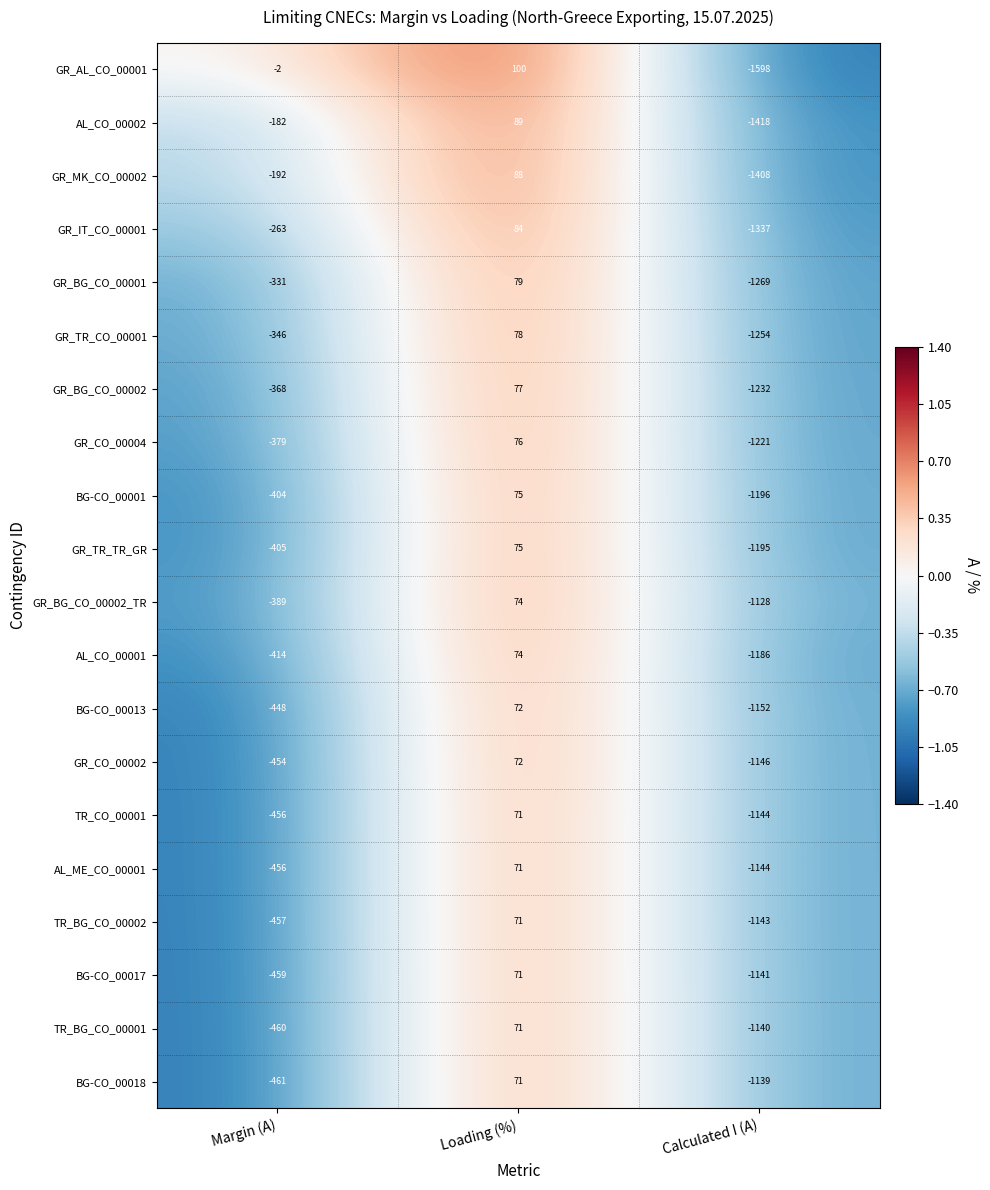

What is the difference between the second highest and minimum values in the GR_MK_CO_00002 series?

1216